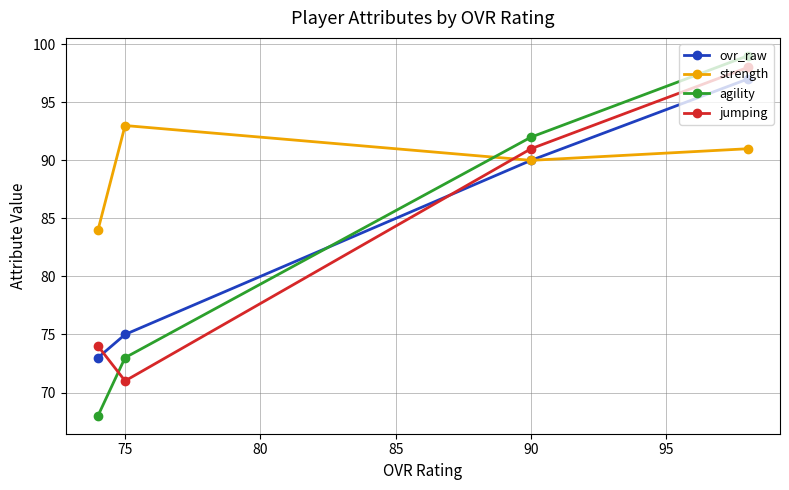

Is it true that jumping equals 91 at 90?

True